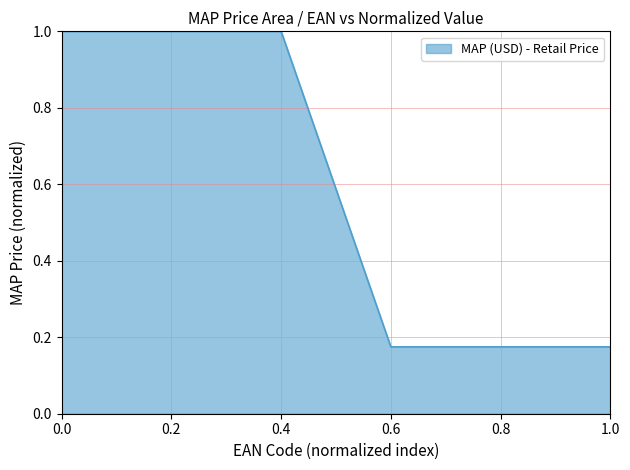

What position from the right is 0.4?

4